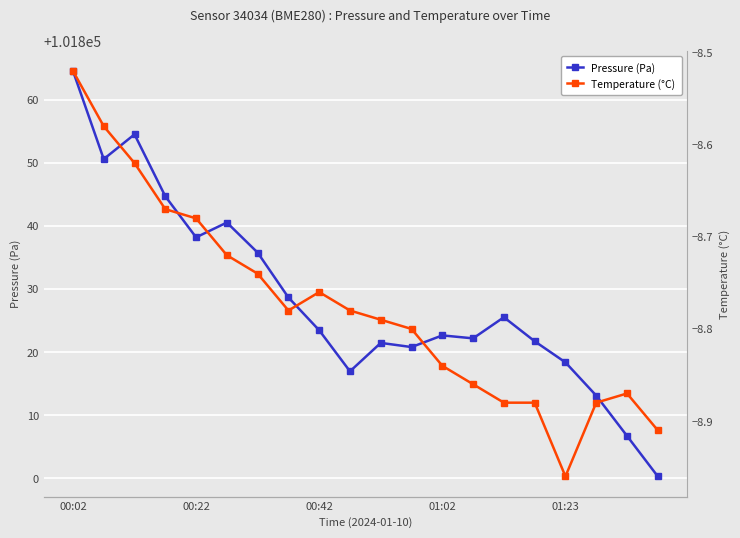

True or false: Pressure (Pa) has more than 2 interior local peaks.

True